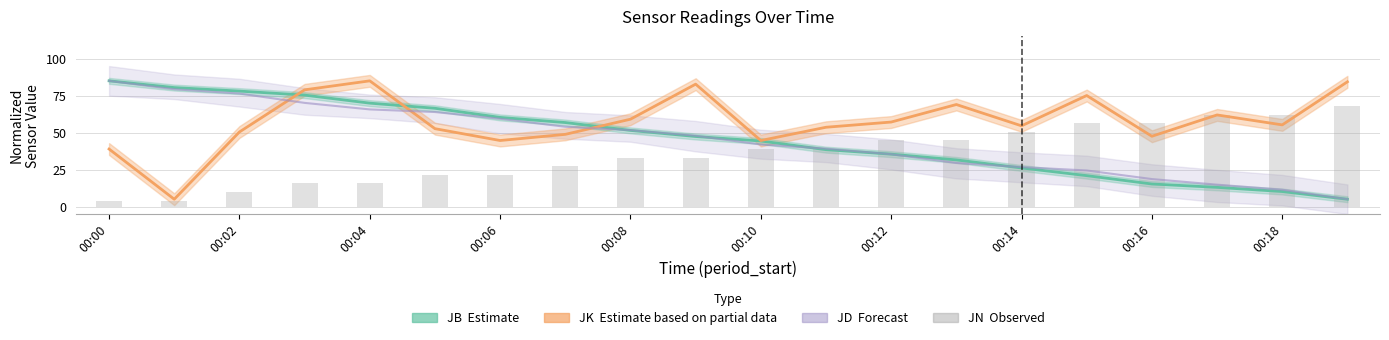

Reading right to left, transcribe all the data shown in this chart.

JB (Estimate): 5.0	10.2	13.0	15.3	20.9	26.1	31.6	35.5	38.5	44.3	47.4	51.5	56.8	60.3	66.5	69.9	75.4	78.1	80.4	85.0
JK (Partial Estimate): 84.4	55.2	62.0	47.6	75.1	54.6	69.0	57.2	53.6	44.7	82.8	59.1	48.8	44.7	52.7	85.0	78.9	50.4	5.0	38.9
JD (Forecast): 5.0	11.4	14.8	18.6	24.4	26.7	29.5	35.4	39.2	42.0	47.9	51.7	54.0	59.4	63.9	65.7	70.1	76.4	79.3	85.0
JN (Observed): 68.0	62.2	62.2	56.4	56.4	50.5	44.7	44.7	38.9	38.9	33.1	33.1	27.3	21.5	21.5	15.6	15.6	9.8	4.0	4.0